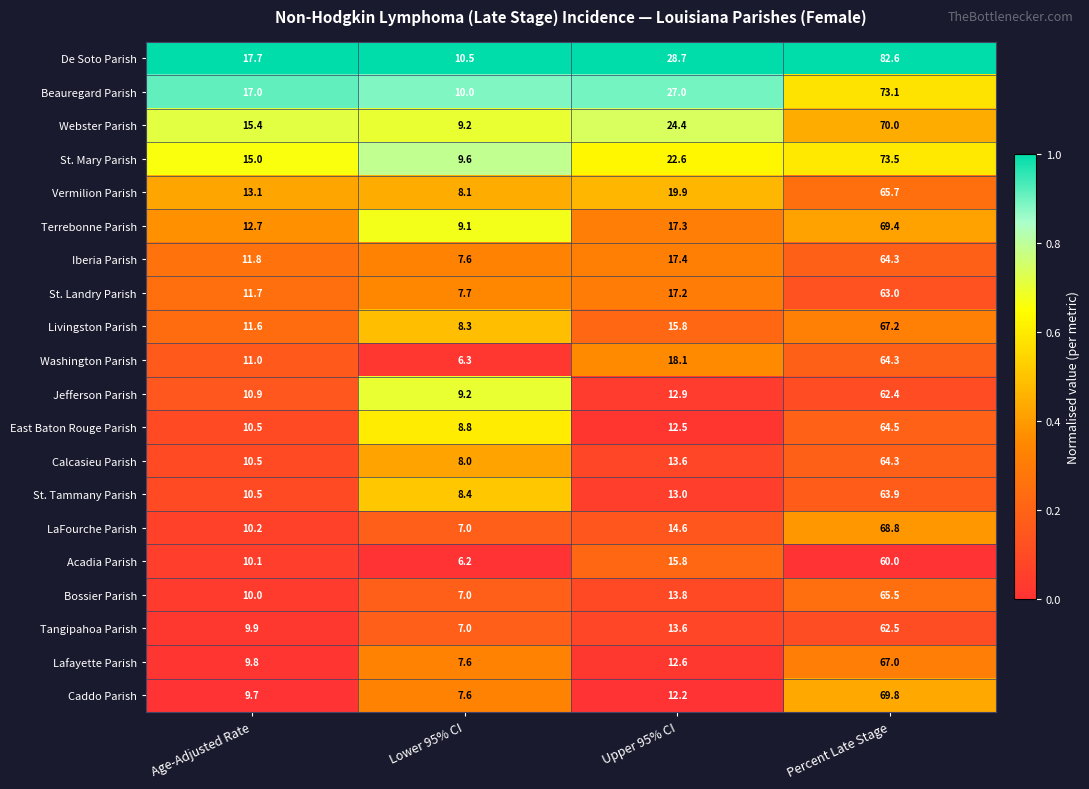

How many series are shown in this chart?

20